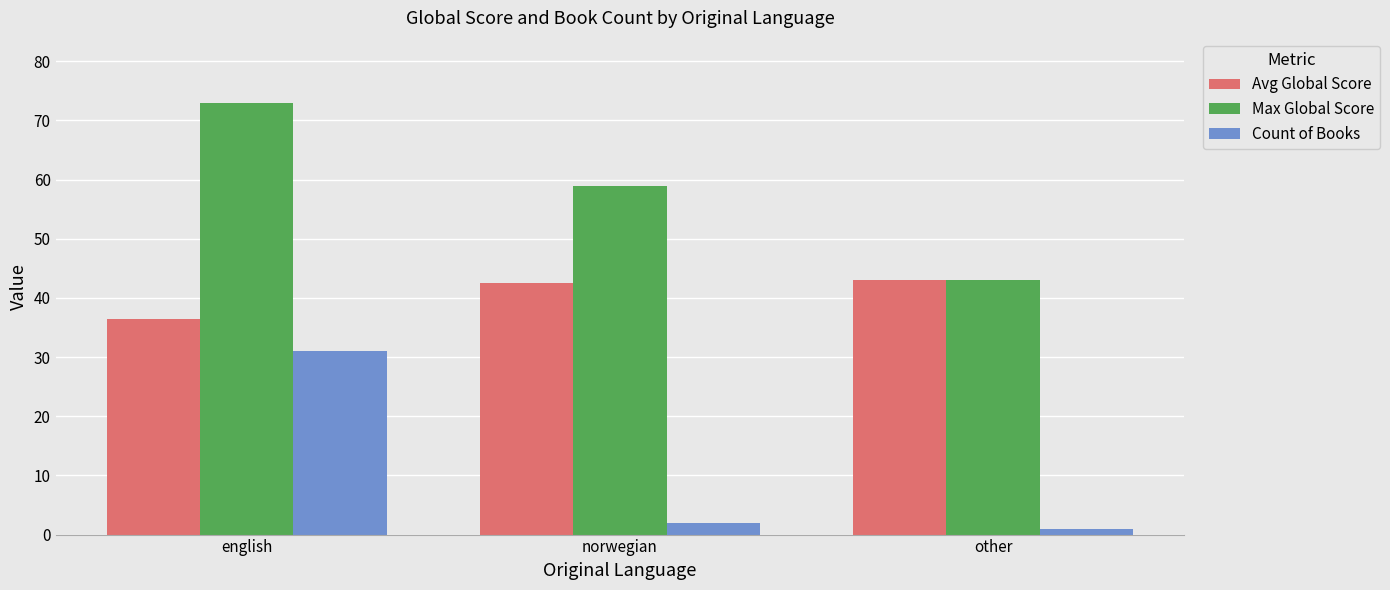

What is the highest value of the Max Global Score series?

73.0